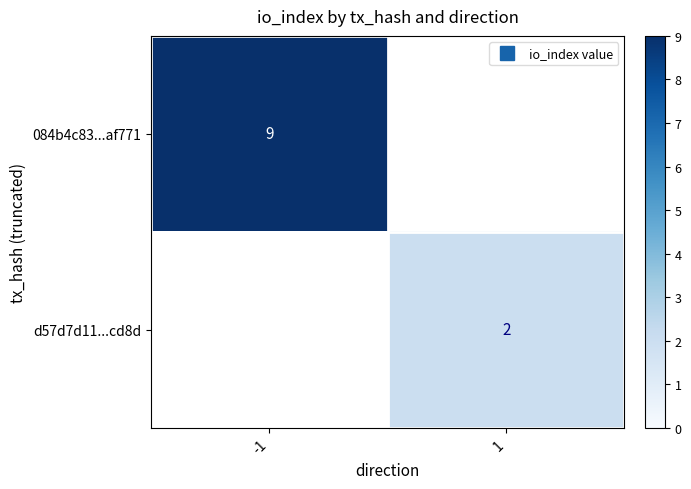

List the labels in order of d57d7d11...cd8d value, smallest first.

-1, 1